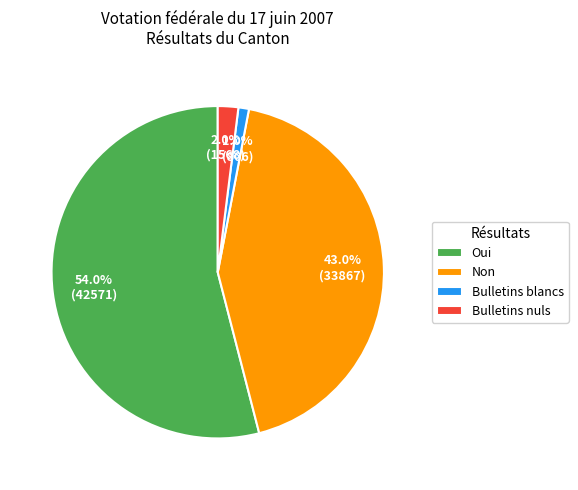

True or false: Non accounts for 28% of the total.

False